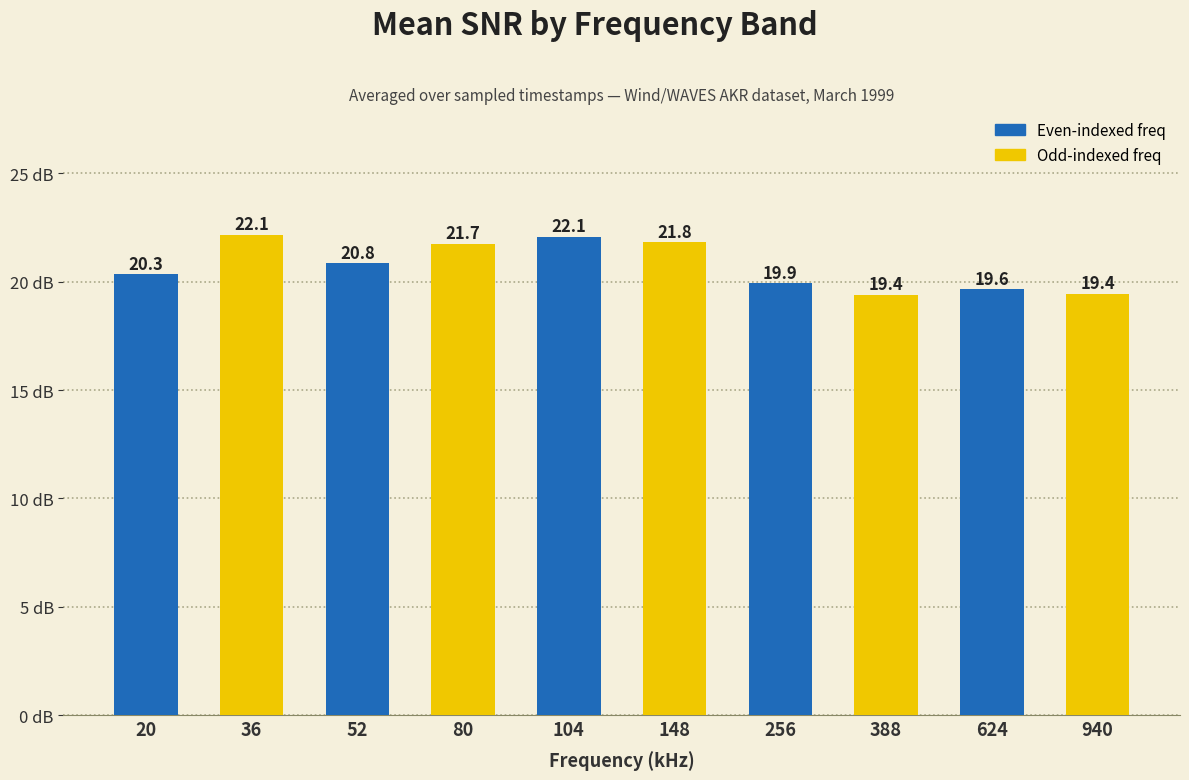

Is it true that the value at 52 is 6.0?

False